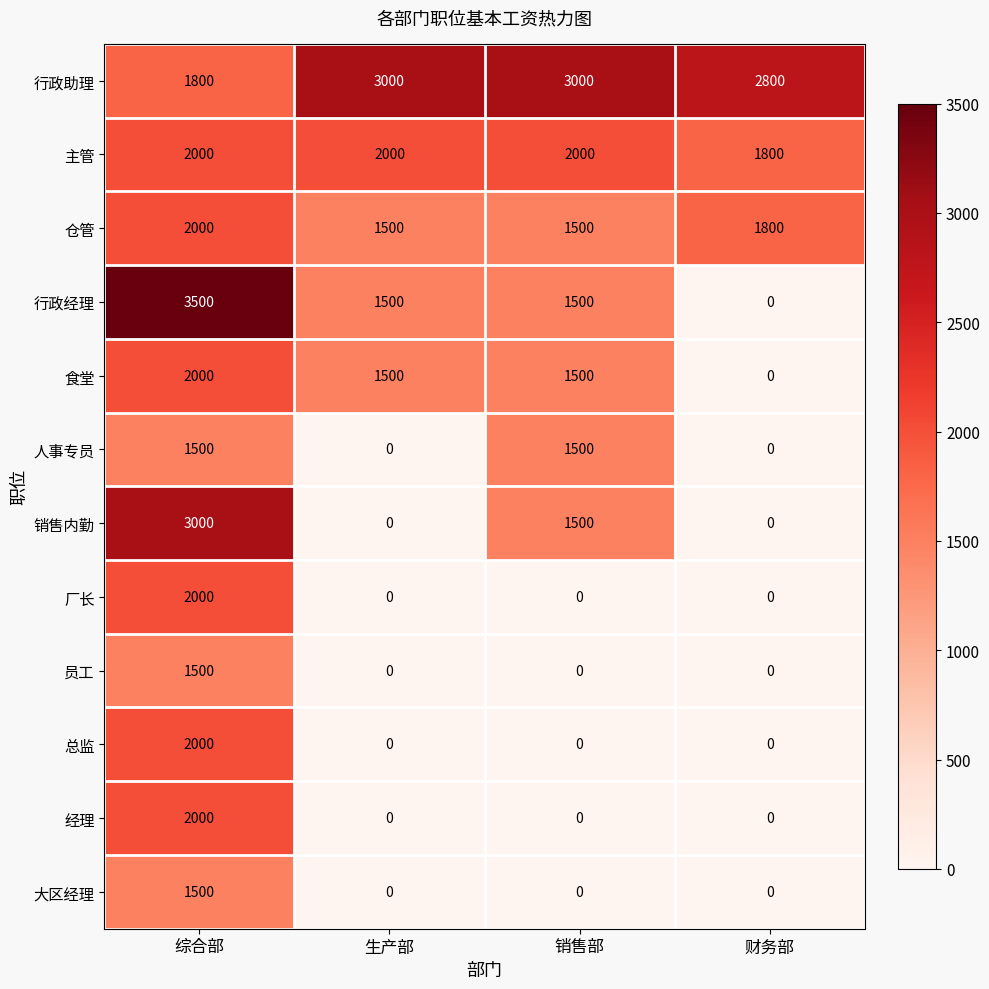

The 大区经理 series shows 1500 at 综合部. True or false?

True